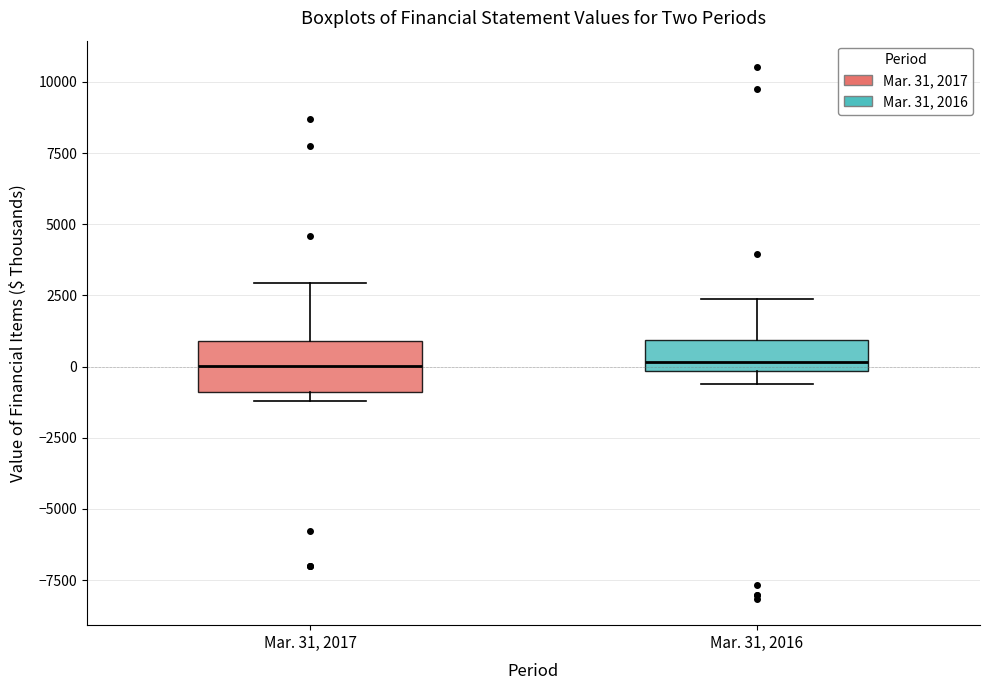

Which box is the tallest, from its lower edge to its upper edge?

Mar. 31, 2017